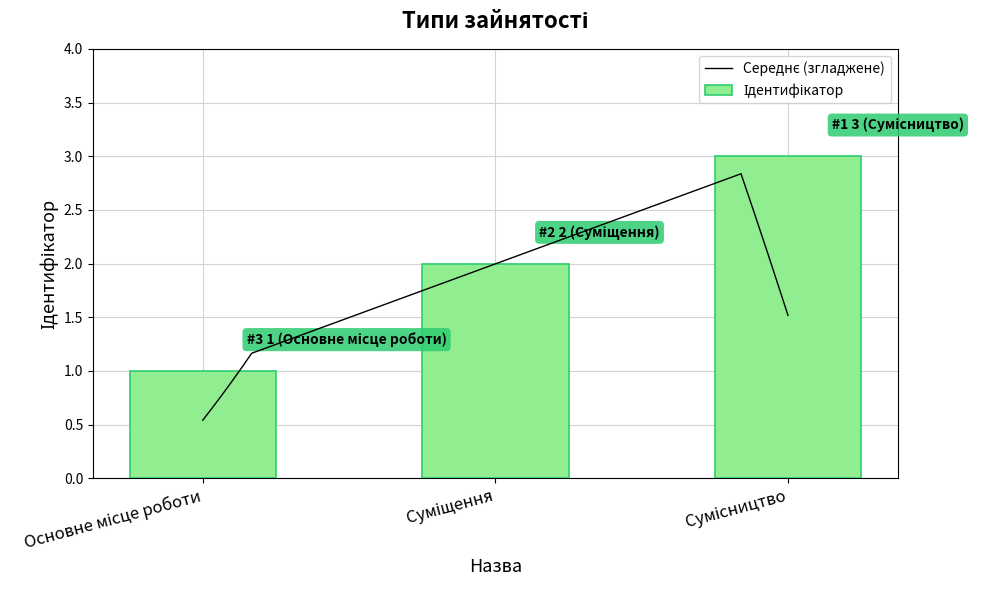

Count the values in the range 1 to 3.

3